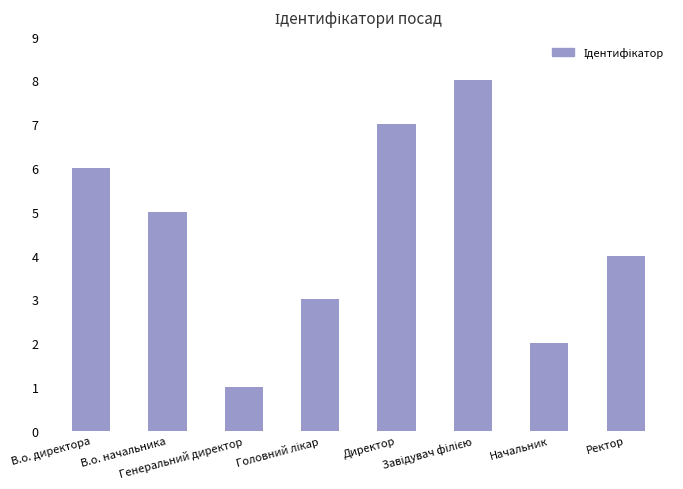

How many data points are less than 5?

4